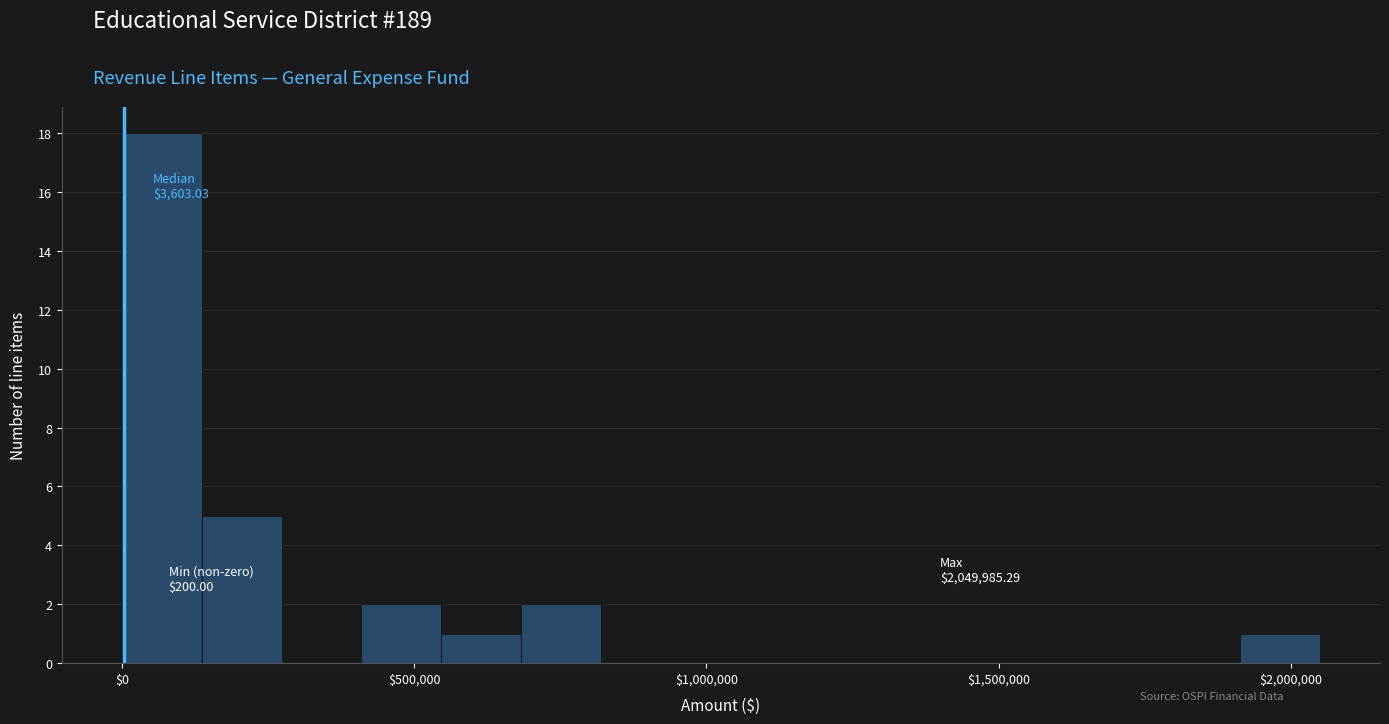

Around what value on the x-axis is the tallest bar? Give the approximate position of its centre, as read against the axis.

50000